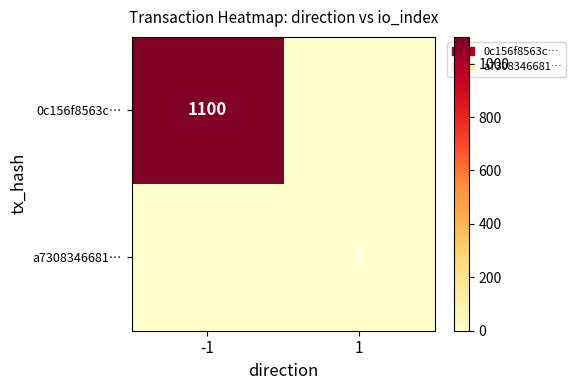

The value of 0c156f8563c… at -1 is 1100. True or false?

True